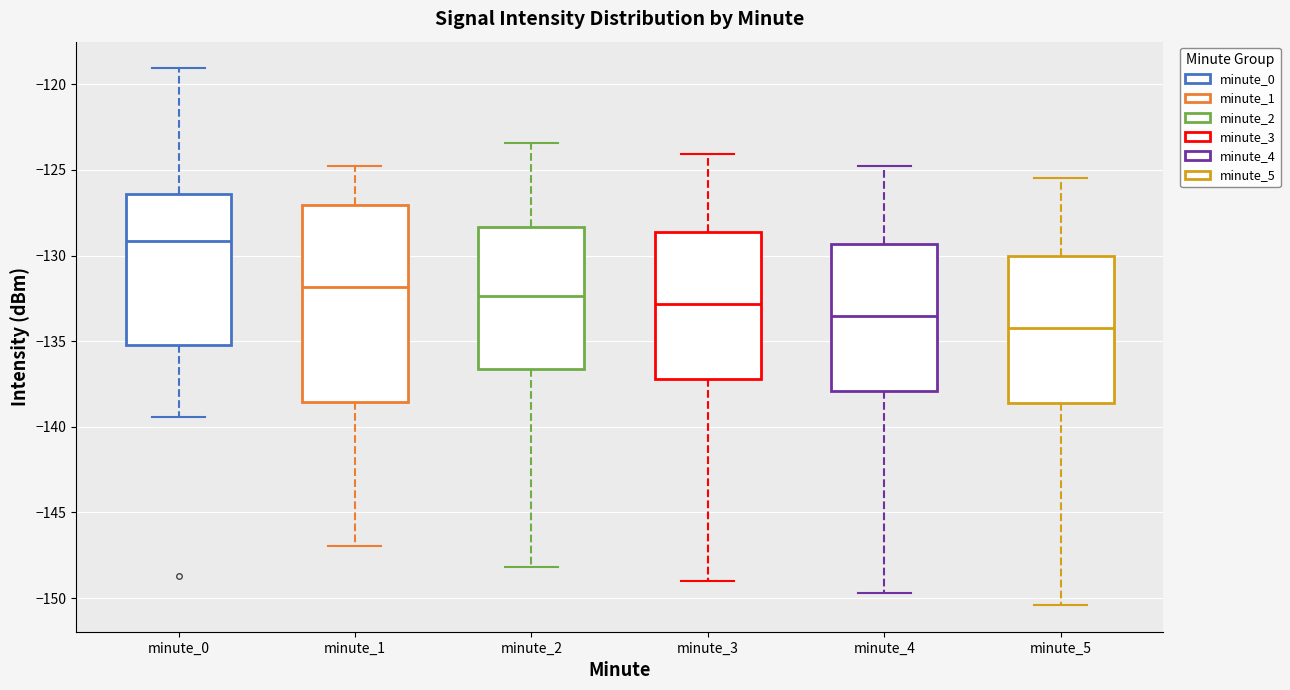

Reading left to right, transcribe this box plot: for each box, give where its median line is, the range the box spans, and where its two whiskers end, as read against the y-axis. The values are not printed on the chart, so give them approximately, as read against the axis.

minute_0: median -129.0, box -135.0 to -126.5, whiskers -139.5 to -119.0
minute_1: median -132.0, box -138.5 to -127.0, whiskers -147.0 to -125.0
minute_2: median -132.5, box -136.5 to -128.5, whiskers -148.0 to -123.5
minute_3: median -133.0, box -137.0 to -128.5, whiskers -149.0 to -124.0
minute_4: median -133.5, box -138.0 to -129.5, whiskers -149.5 to -125.0
minute_5: median -134.0, box -138.5 to -130.0, whiskers -150.5 to -125.5